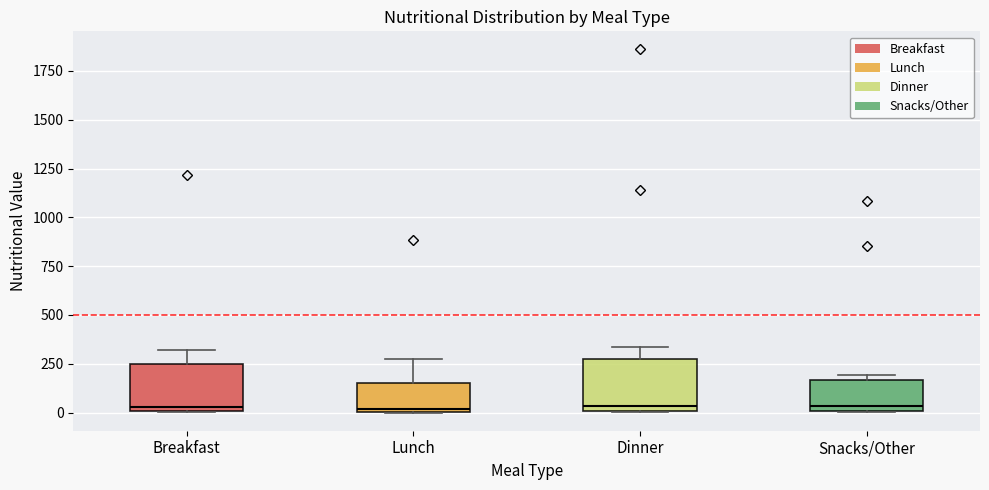

Where is the lower edge of the box for Snacks/Other on the y-axis? The values are not printed on the chart, so give them approximately, as read against the axis.

0